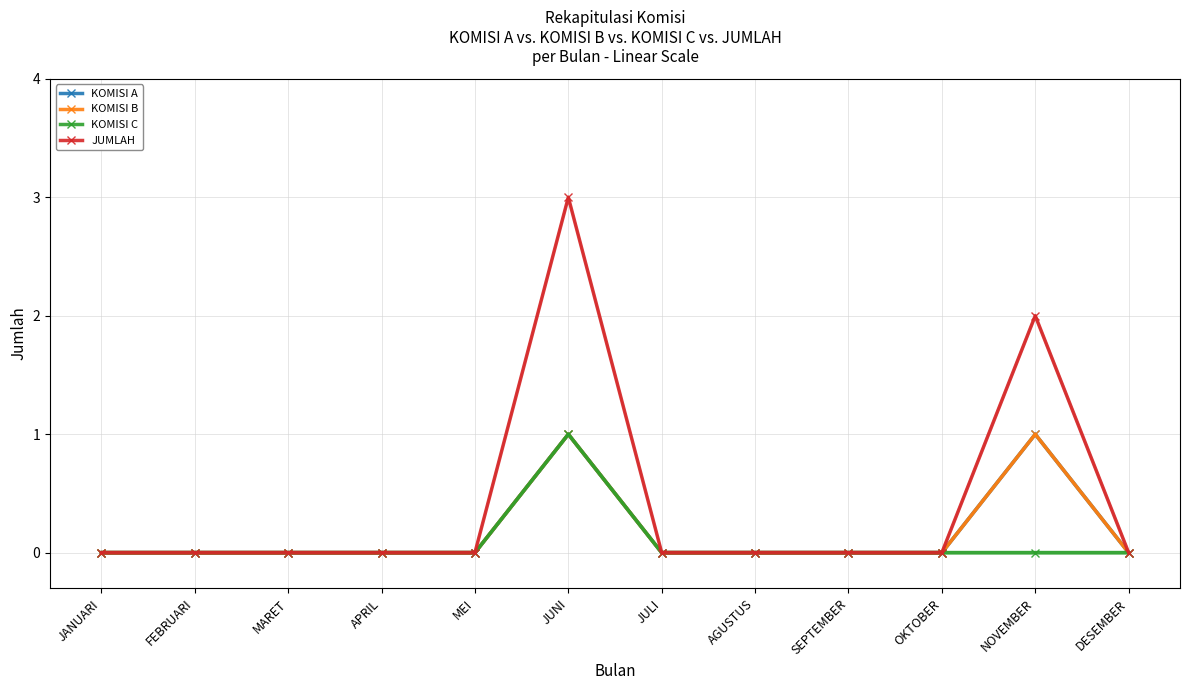

Is this an area chart (filled region under the line)?

No